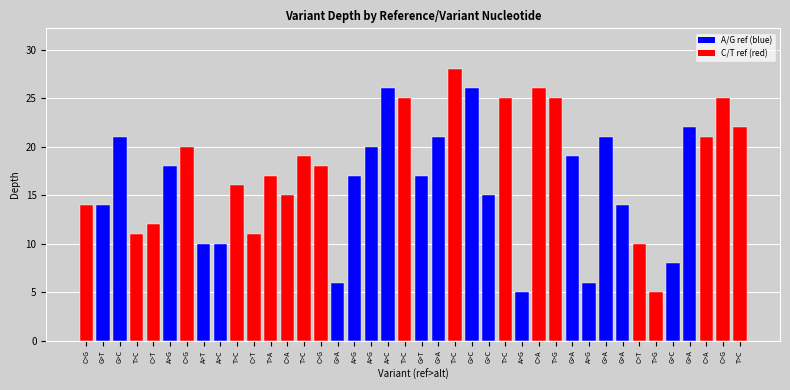

Approximately how many times larger is the value at G>C compared to T>C?

1.9